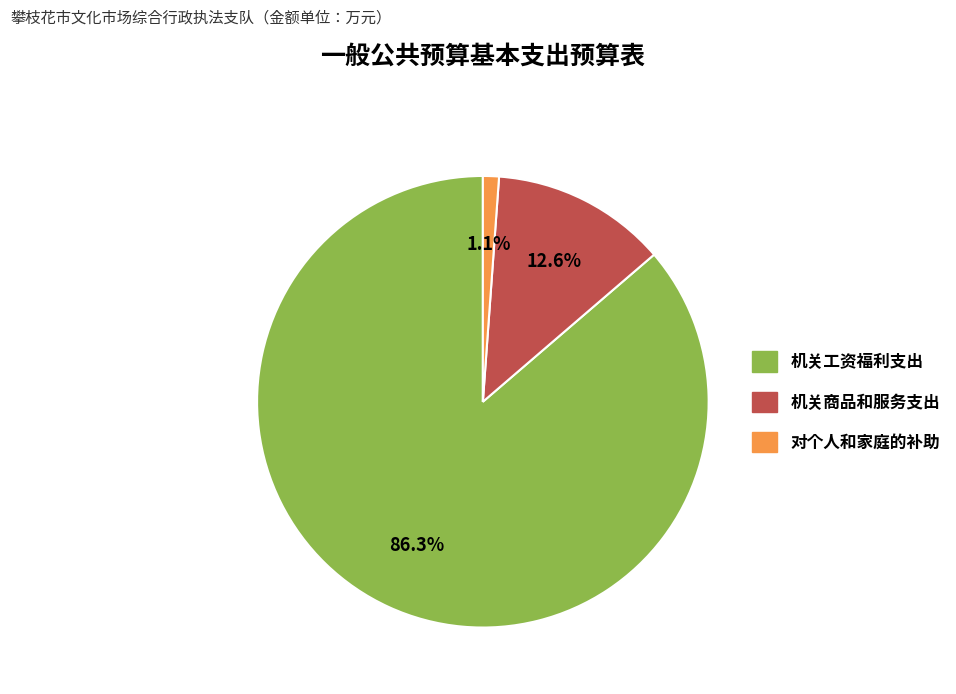

To the nearest percent, what is the difference between the 机关工资福利支出 and 对个人和家庭的补助 slice percentages?

85%